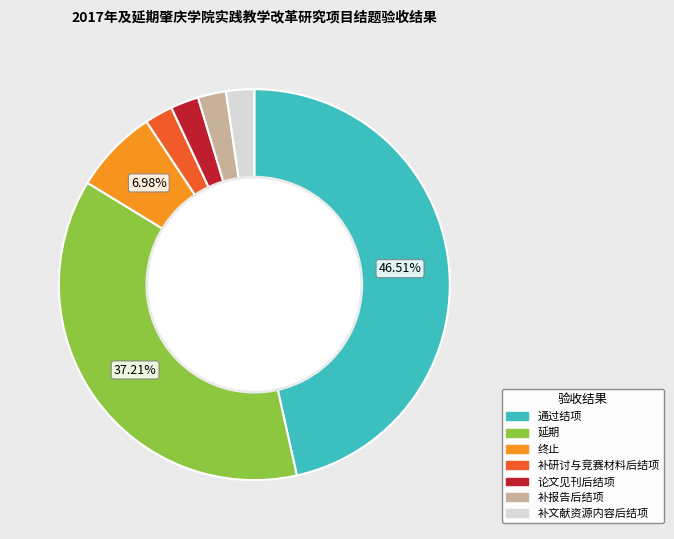

Between 终止 and 补报告后结项, which is larger?

终止